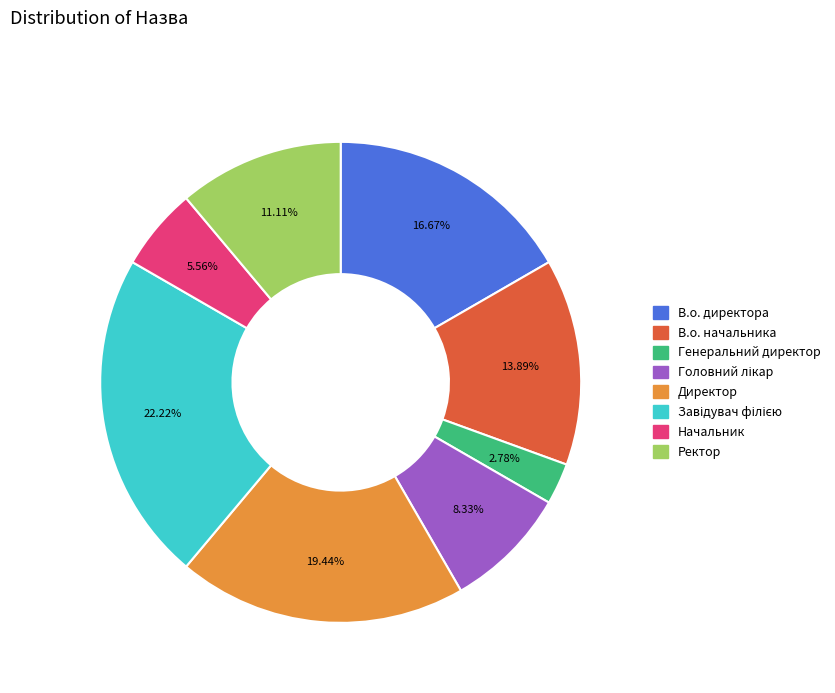

What percentage is the В.о. начальника slice, to the nearest percent?

14%